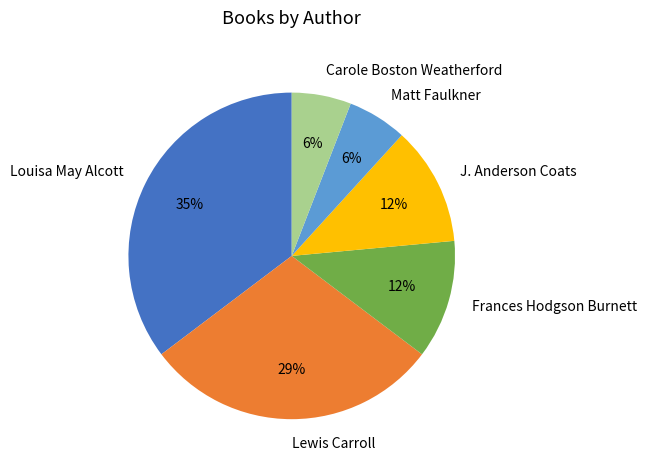

The Frances Hodgson Burnett slice represents 1% of the pie. True or false?

False